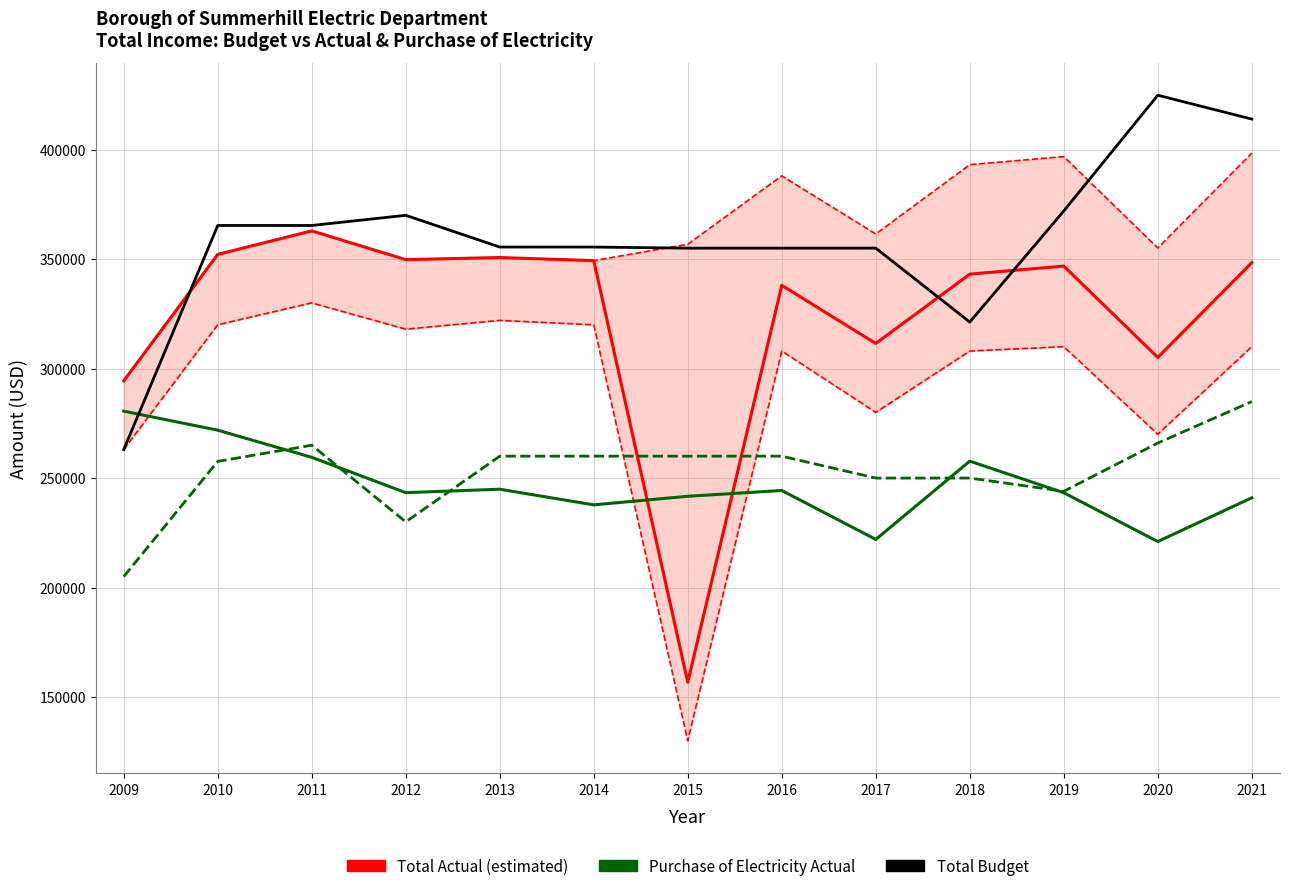

How many lines are shown in the chart?

4